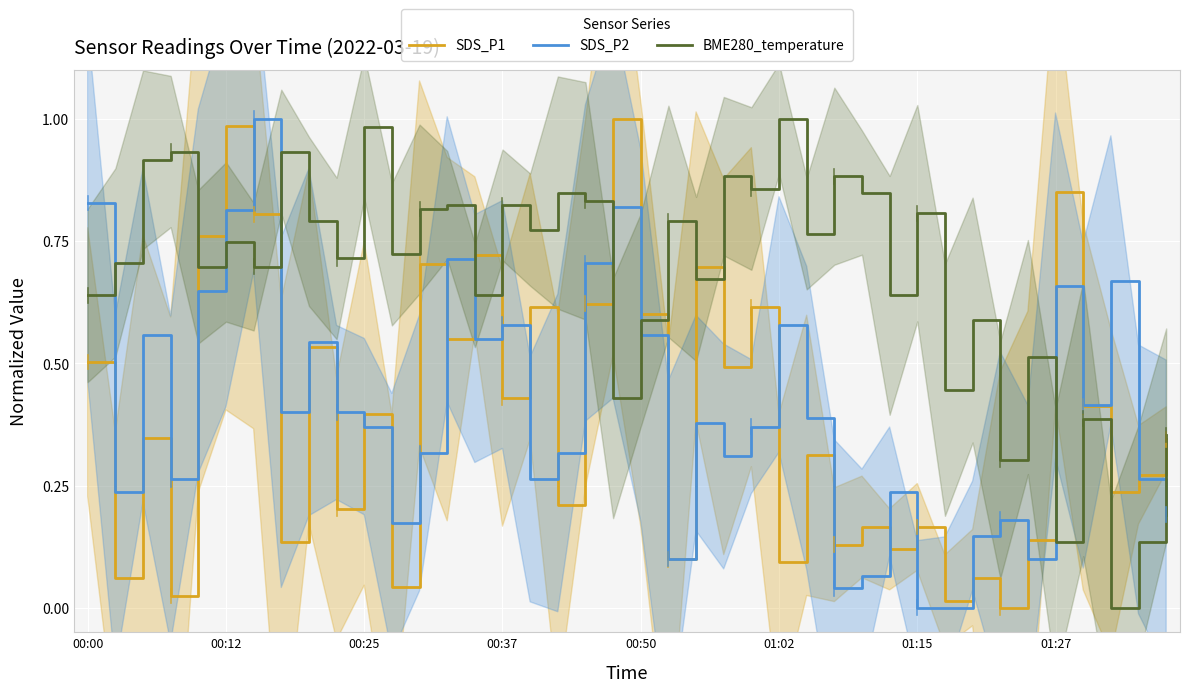

What is the total value across all series at 00:00?

2.0